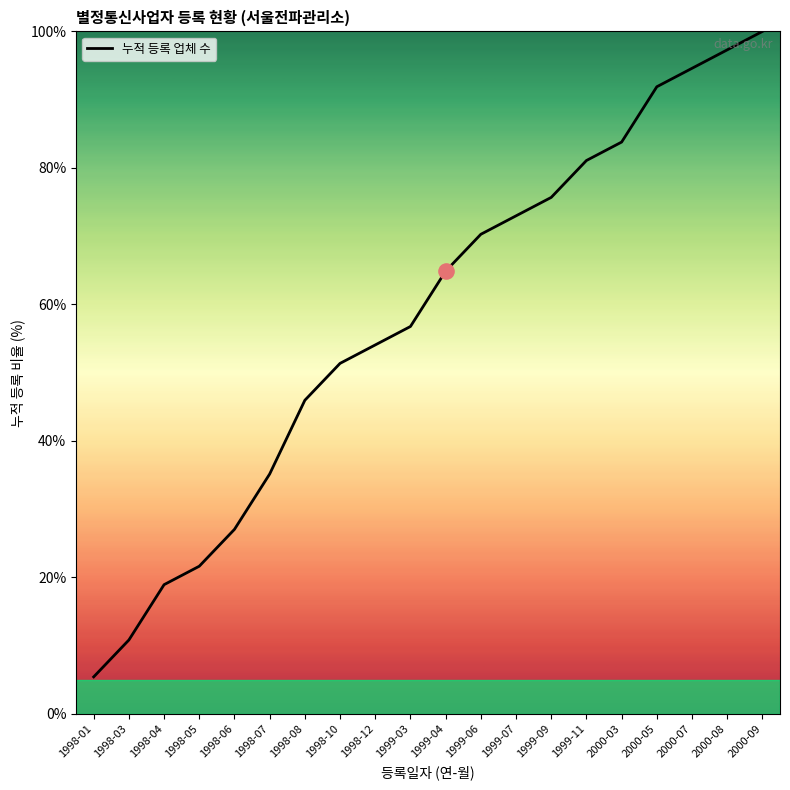

What is the change in value from 1998-12 to 2000-05?

+37.8